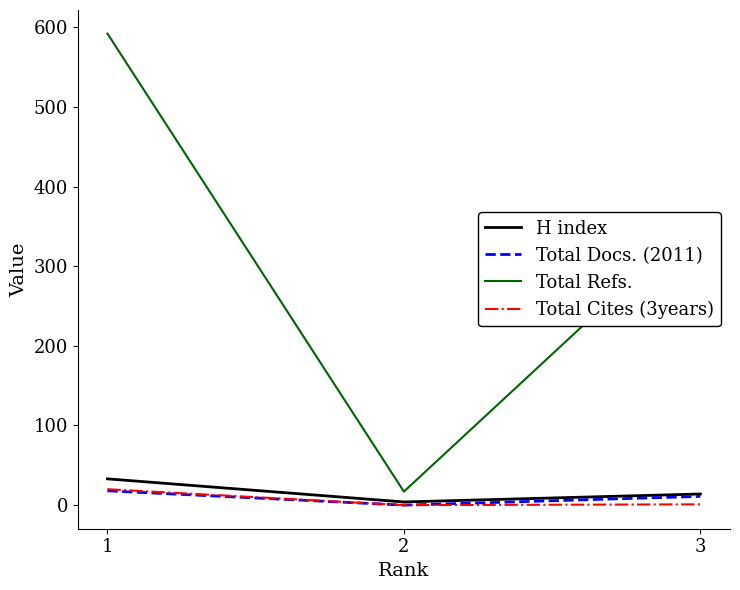

Which series has the widest spread of values?

Total Refs.